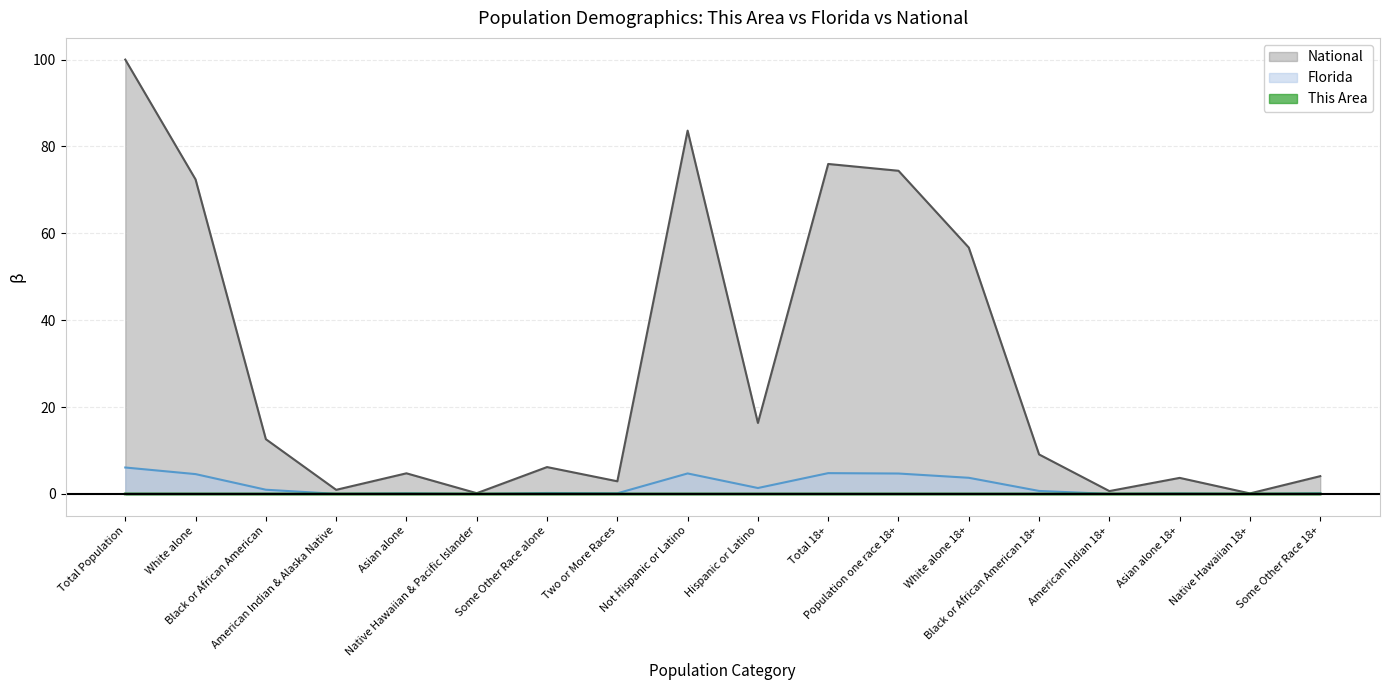

True or false: Florida and National intersect in this chart.

False